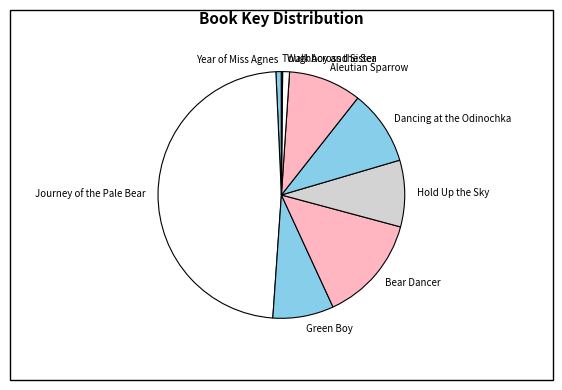

True or false: Journey of the Pale Bear accounts for 38% of the total.

False